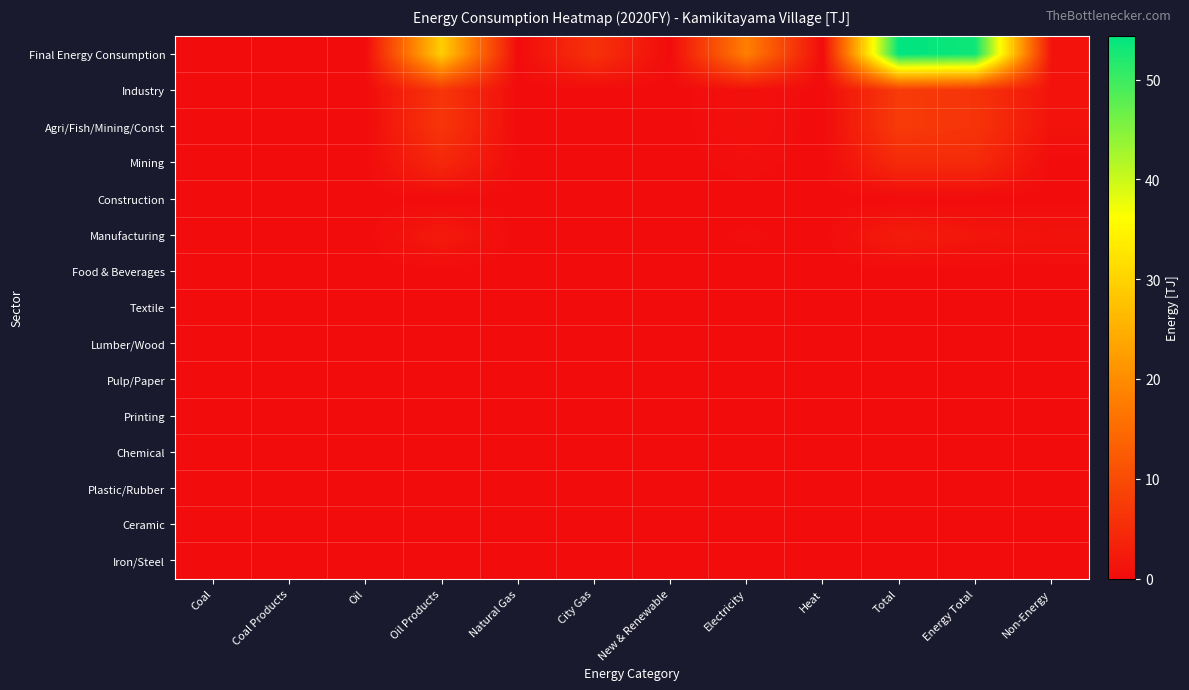

What is the spread (max minus min) of values at Total?

54.4